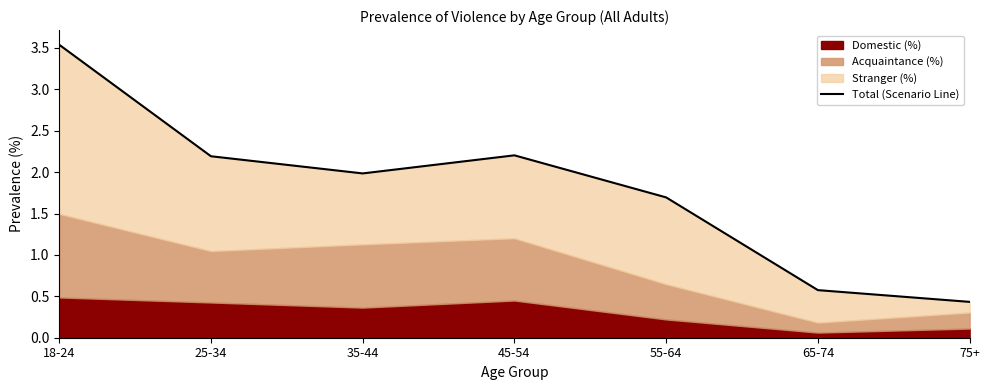

What is the value of the 3rd point from the left?

2.0